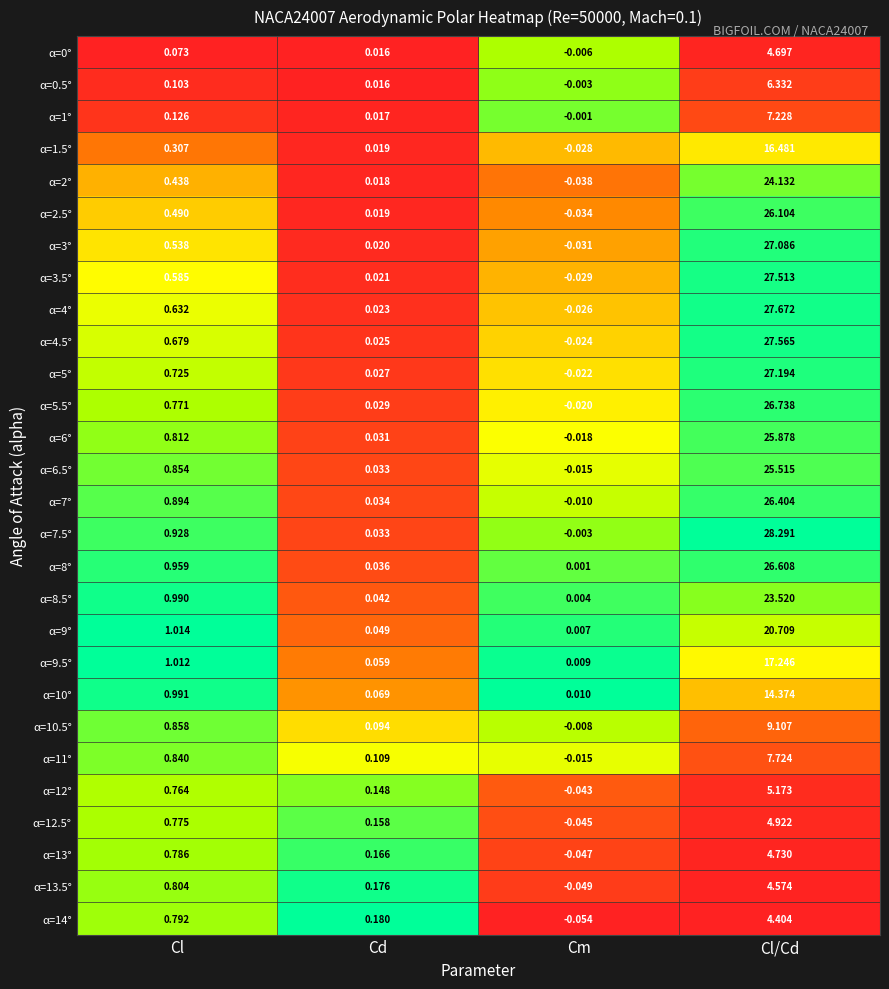

At which label is α=3.5° closest to 13?

Cl